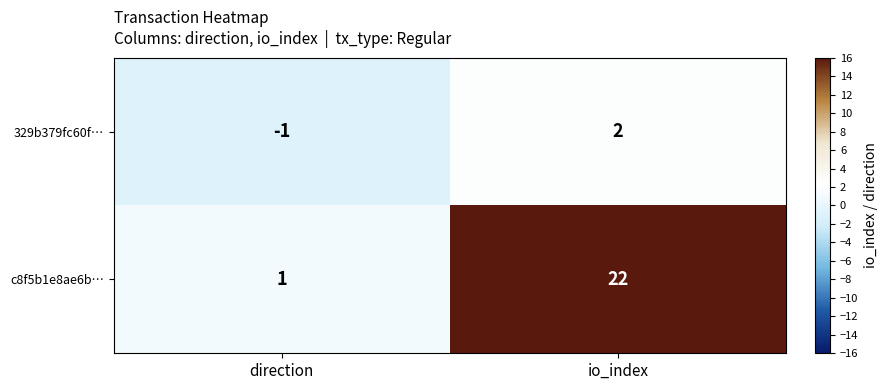

At which label is 329b379fc60f… closest to 0?

direction